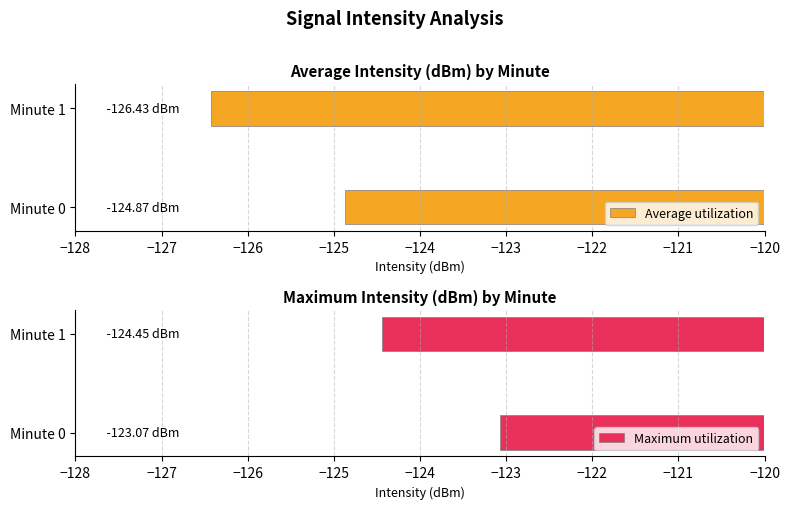

List the series in order of their peak value, highest first.

Maximum utilization, Average utilization